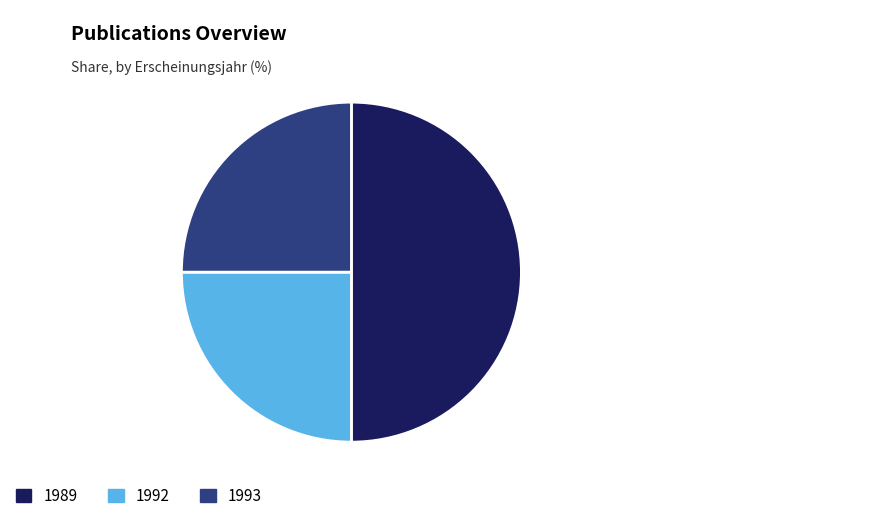

What is the ratio of the value at 1992 to the value at 1989?

0.5